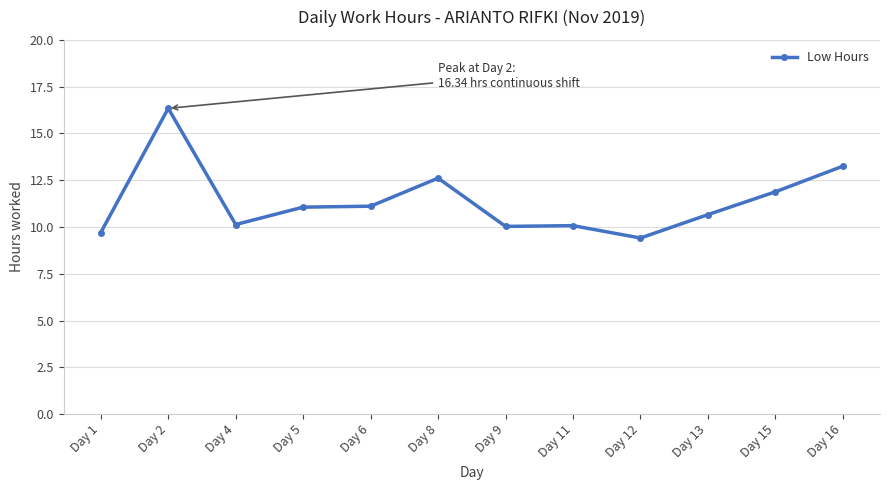

What is the value of the 4th point from the left?

11.1